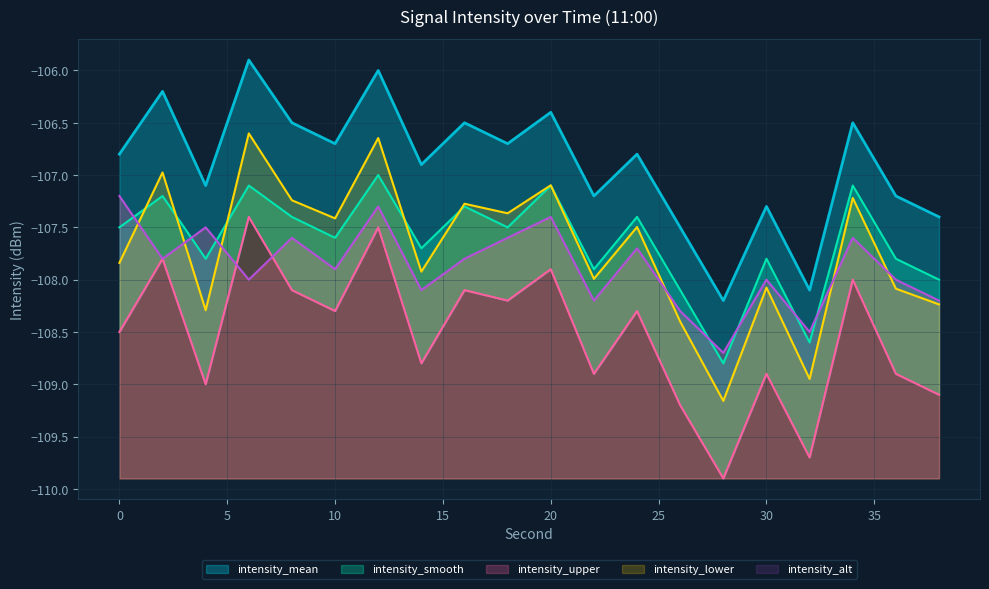

What is the lowest value of the intensity_upper series?

-108.7